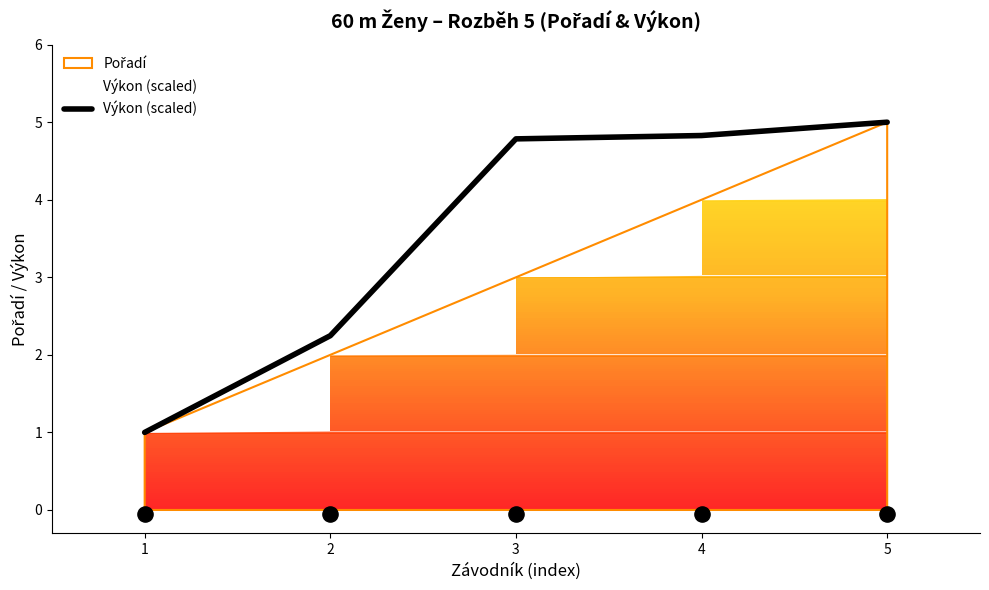

Which has a higher value, 2 or 3?

3